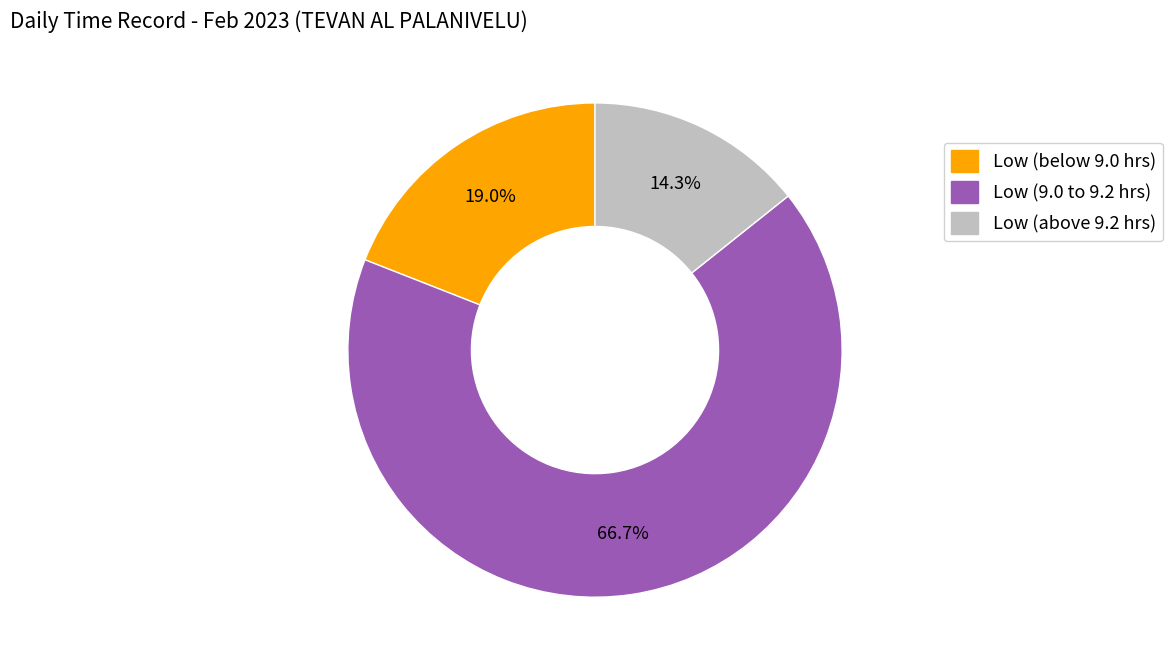

Is there a majority slice in this chart?

Yes